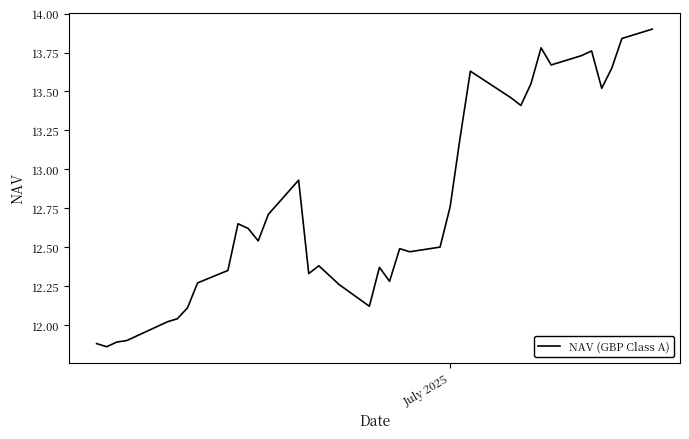

What is the difference between the maximum and minimum values?

2.0